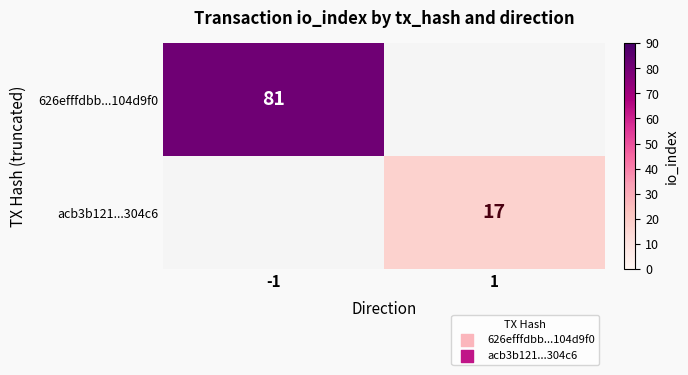

What is the total value across all series at 1?

17